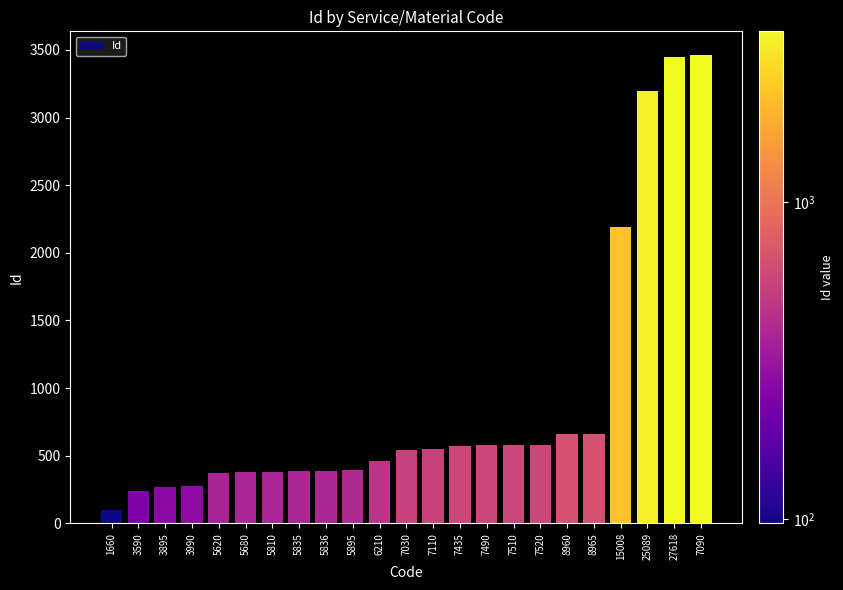

How many values are below 545?

11